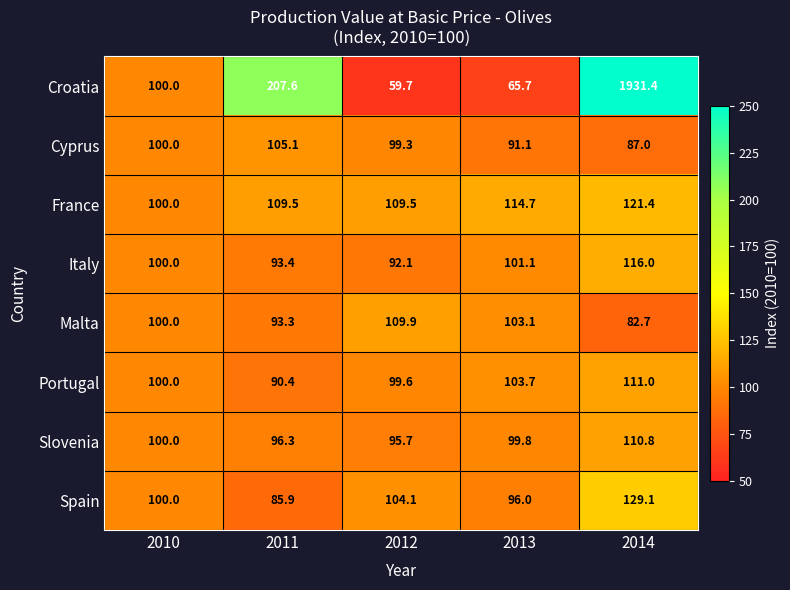

How many series are shown in this chart?

8